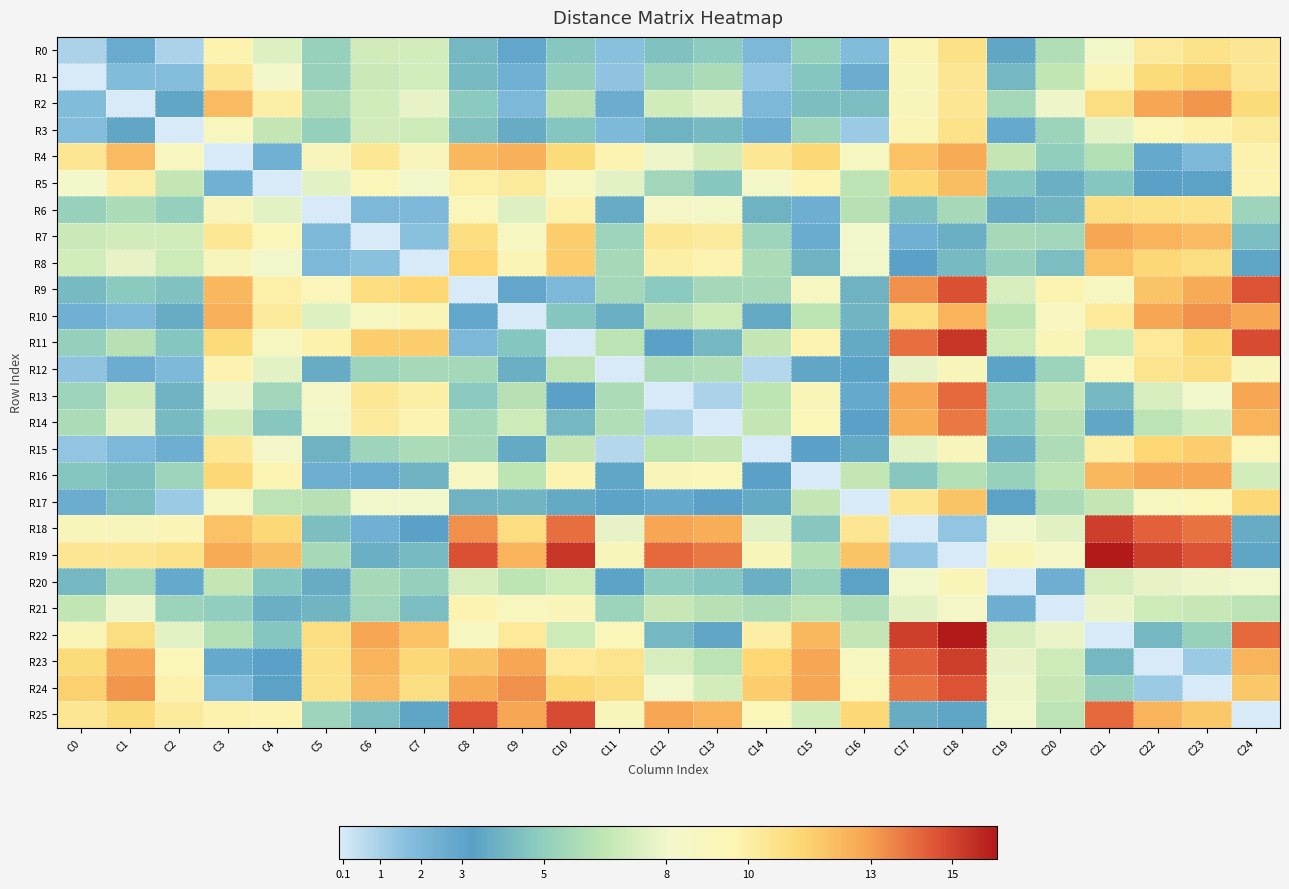

Reading left to right, what are all the values shown in this chart?

R0: C0=0.9	C1=2.7	C2=0.9	C3=9.7	C4=7.4	C5=5.2	C6=7.0	C7=7.1	C8=4.1	C9=2.9	C10=4.7	C11=1.6	C12=4.5	C13=4.9	C14=2.0	C15=5.1	C16=1.8	C17=9.4	C18=10.8	C19=3.5	C20=6.0	C21=8.3	C22=10.2	C23=10.7	C24=10.5
R1: C0=0.0	C1=1.8	C2=1.7	C3=10.5	C4=8.2	C5=5.2	C6=6.8	C7=7.1	C8=4.2	C9=2.4	C10=5.1	C11=1.5	C12=5.4	C13=5.8	C14=1.4	C15=4.6	C16=2.6	C17=9.1	C18=10.5	C19=4.1	C20=6.5	C21=9.2	C22=11.1	C23=11.5	C24=10.5
R2: C0=1.8	C1=0.0	C2=3.5	C3=12.2	C4=10.0	C5=5.8	C6=7.0	C7=7.7	C8=4.8	C9=2.0	C10=6.2	C11=2.6	C12=7.0	C13=7.5	C14=2.0	C15=4.4	C16=4.3	C17=9.1	C18=10.5	C19=5.6	C20=7.9	C21=10.9	C22=12.8	C23=13.2	C24=11.1
R3: C0=1.7	C1=3.5	C2=0.0	C3=8.9	C4=6.6	C5=5.1	C6=7.0	C7=6.9	C8=4.5	C9=3.7	C10=4.6	C11=1.9	C12=3.9	C13=4.2	C14=2.5	C15=5.4	C16=1.2	C17=9.4	C18=10.7	C19=2.8	C20=5.3	C21=7.6	C22=9.3	C23=9.8	C24=10.2
R4: C0=10.5	C1=12.2	C2=8.9	C3=0.0	C4=2.4	C5=9.0	C6=10.4	C7=9.0	C8=12.3	C9=12.5	C10=11.1	C11=9.7	C12=7.9	C13=7.0	C14=10.4	C15=11.2	C16=8.7	C17=12.0	C18=12.7	C19=6.6	C20=5.0	C21=6.1	C22=2.8	C23=2.0	C24=9.8
R5: C0=8.2	C1=10.0	C2=6.6	C3=2.4	C4=0.0	C5=7.6	C6=9.3	C7=8.1	C8=9.9	C9=10.2	C10=8.7	C11=7.6	C12=5.5	C13=4.7	C14=8.3	C15=9.6	C16=6.3	C17=11.2	C18=12.1	C19=4.6	C20=3.8	C21=4.6	C22=3.2	C23=3.3	C24=9.7
R6: C0=5.2	C1=5.8	C2=5.1	C3=9.0	C4=7.6	C5=0.0	C6=2.0	C7=2.0	C8=9.3	C9=7.4	C10=9.8	C11=3.7	C12=8.4	C13=8.3	C14=3.9	C15=2.5	C16=6.2	C17=4.4	C18=5.7	C19=3.7	C20=4.0	C21=10.9	C22=10.8	C23=10.7	C24=5.4
R7: C0=6.8	C1=7.0	C2=7.0	C3=10.4	C4=9.3	C5=2.0	C6=0.0	C7=1.6	C8=11.0	C9=8.8	C10=11.6	C11=5.4	C12=10.4	C13=10.2	C14=5.4	C15=2.7	C16=8.1	C17=2.4	C18=3.8	C19=5.7	C20=5.5	C21=12.8	C22=12.4	C23=12.2	C24=4.3
R8: C0=7.1	C1=7.7	C2=6.9	C3=9.0	C4=8.1	C5=2.0	C6=1.6	C7=0.0	C8=11.3	C9=9.4	C10=11.6	C11=5.7	C12=10.0	C13=9.7	C14=5.8	C15=3.9	C16=8.0	C17=3.2	C18=4.2	C19=5.1	C20=4.3	C21=12.0	C22=11.2	C23=10.9	C24=3.4
R9: C0=4.2	C1=4.8	C2=4.5	C3=12.3	C4=9.9	C5=9.3	C6=11.0	C7=11.3	C8=0.0	C9=2.9	C10=2.0	C11=5.6	C12=4.8	C13=5.6	C14=5.7	C15=8.8	C16=3.9	C17=13.3	C18=14.7	C19=7.2	C20=9.7	C21=8.7	C22=11.9	C23=12.7	C24=14.6
R10: C0=2.4	C1=2.0	C2=3.7	C3=12.5	C4=10.2	C5=7.4	C6=8.8	C7=9.4	C8=2.9	C9=0.0	C10=4.6	C11=3.8	C12=6.2	C13=6.9	C14=3.6	C15=6.4	C16=4.0	C17=11.0	C18=12.4	C19=6.4	C20=8.9	C21=10.3	C22=12.8	C23=13.3	C24=12.8
R11: C0=5.1	C1=6.2	C2=4.6	C3=11.1	C4=8.7	C5=9.8	C6=11.6	C7=11.6	C8=2.0	C9=4.6	C10=0.0	C11=6.3	C12=3.2	C13=4.1	C14=6.6	C15=9.7	C16=3.6	C17=14.0	C18=15.4	C19=6.9	C20=9.2	C21=6.9	C22=10.3	C23=11.2	C24=14.8
R12: C0=1.5	C1=2.6	C2=1.9	C3=9.7	C4=7.6	C5=3.7	C6=5.4	C7=5.7	C8=5.6	C9=3.8	C10=6.3	C11=0.0	C12=5.8	C13=6.0	C14=0.7	C15=3.5	C16=3.1	C17=7.7	C18=9.1	C19=3.1	C20=5.3	C21=9.3	C22=10.6	C23=10.9	C24=9.1
R13: C0=5.4	C1=7.0	C2=3.9	C3=7.9	C4=5.5	C5=8.4	C6=10.4	C7=10.0	C8=4.8	C9=6.2	C10=3.2	C11=5.8	C12=0.0	C13=0.9	C14=6.4	C15=9.2	C16=2.8	C17=12.8	C18=14.1	C19=4.9	C20=6.7	C21=4.1	C22=7.2	C23=8.0	C24=12.8
R14: C0=5.8	C1=7.5	C2=4.2	C3=7.0	C4=4.7	C5=8.3	C6=10.2	C7=9.7	C8=5.6	C9=6.9	C10=4.1	C11=6.0	C12=0.9	C13=0.0	C14=6.6	C15=9.3	C16=3.2	C17=12.6	C18=13.8	C19=4.6	C20=6.2	C21=3.5	C22=6.3	C23=7.1	C24=12.4
R15: C0=1.4	C1=2.0	C2=2.5	C3=10.4	C4=8.3	C5=3.9	C6=5.4	C7=5.8	C8=5.7	C9=3.6	C10=6.6	C11=0.7	C12=6.4	C13=6.6	C14=0.0	C15=3.2	C16=3.6	C17=7.6	C18=9.1	C19=3.8	C20=5.9	C21=10.0	C22=11.3	C23=11.6	C24=9.3
R16: C0=4.6	C1=4.4	C2=5.4	C3=11.2	C4=9.6	C5=2.5	C6=2.7	C7=3.9	C8=8.8	C9=6.4	C10=9.7	C11=3.5	C12=9.2	C13=9.3	C14=3.2	C15=0.0	C16=6.6	C17=4.7	C18=6.1	C19=5.2	C20=6.3	C21=12.3	C22=12.8	C23=12.8	C24=7.1
R17: C0=2.6	C1=4.3	C2=1.2	C3=8.7	C4=6.3	C5=6.2	C6=8.1	C7=8.0	C8=3.9	C9=4.0	C10=3.6	C11=3.1	C12=2.8	C13=3.2	C14=3.6	C15=6.6	C16=0.0	C17=10.5	C18=11.9	C19=3.3	C20=5.8	C21=6.6	C22=8.8	C23=9.3	C24=11.2
R18: C0=9.1	C1=9.1	C2=9.4	C3=12.0	C4=11.2	C5=4.4	C6=2.4	C7=3.2	C8=13.3	C9=11.0	C10=14.0	C11=7.7	C12=12.8	C13=12.6	C14=7.6	C15=4.7	C16=10.5	C17=0.0	C18=1.4	C19=8.0	C20=7.5	C21=15.1	C22=14.3	C23=13.9	C24=3.7
R19: C0=10.5	C1=10.5	C2=10.7	C3=12.7	C4=12.1	C5=5.7	C6=3.8	C7=4.2	C8=14.7	C9=12.4	C10=15.4	C11=9.1	C12=14.1	C13=13.8	C14=9.1	C15=6.1	C16=11.9	C17=1.4	C18=0.0	C19=9.2	C20=8.4	C21=16.1	C22=15.1	C23=14.6	C24=3.4
R20: C0=4.1	C1=5.6	C2=2.8	C3=6.6	C4=4.6	C5=3.7	C6=5.7	C7=5.1	C8=7.2	C9=6.4	C10=6.9	C11=3.1	C12=4.9	C13=4.6	C14=3.8	C15=5.2	C16=3.3	C17=8.0	C18=9.2	C19=0.0	C20=2.5	C21=7.2	C22=7.7	C23=7.9	C24=8.0
R21: C0=6.5	C1=7.9	C2=5.3	C3=5.0	C4=3.8	C5=4.0	C6=5.5	C7=4.3	C8=9.7	C9=8.9	C10=9.2	C11=5.3	C12=6.7	C13=6.2	C14=5.9	C15=6.3	C16=5.8	C17=7.5	C18=8.4	C19=2.5	C20=0.0	C21=7.8	C22=6.9	C23=6.7	C24=6.3
R22: C0=9.2	C1=10.9	C2=7.6	C3=6.1	C4=4.6	C5=10.9	C6=12.8	C7=12.0	C8=8.7	C9=10.3	C10=6.9	C11=9.3	C12=4.1	C13=3.5	C14=10.0	C15=12.3	C16=6.6	C17=15.1	C18=16.1	C19=7.2	C20=7.8	C21=0.0	C22=4.1	C23=5.2	C24=14.1
R23: C0=11.1	C1=12.8	C2=9.3	C3=2.8	C4=3.2	C5=10.8	C6=12.4	C7=11.2	C8=11.9	C9=12.8	C10=10.3	C11=10.6	C12=7.2	C13=6.3	C14=11.3	C15=12.8	C16=8.8	C17=14.3	C18=15.1	C19=7.7	C20=6.9	C21=4.1	C22=0.0	C23=1.2	C24=12.4
R24: C0=11.5	C1=13.2	C2=9.8	C3=2.0	C4=3.3	C5=10.7	C6=12.2	C7=10.9	C8=12.7	C9=13.3	C10=11.2	C11=10.9	C12=8.0	C13=7.1	C14=11.6	C15=12.8	C16=9.3	C17=13.9	C18=14.6	C19=7.9	C20=6.7	C21=5.2	C22=1.2	C23=0.0	C24=11.8
R25: C0=10.5	C1=11.1	C2=10.2	C3=9.8	C4=9.7	C5=5.4	C6=4.3	C7=3.4	C8=14.6	C9=12.8	C10=14.8	C11=9.1	C12=12.8	C13=12.4	C14=9.3	C15=7.1	C16=11.2	C17=3.7	C18=3.4	C19=8.0	C20=6.3	C21=14.1	C22=12.4	C23=11.8	C24=0.0